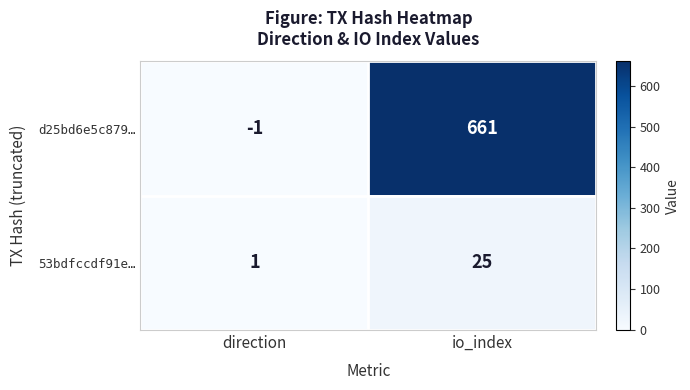

Rank the series at direction from lowest to highest value.

d25bd6e5c879…, 53bdfccdf91e…